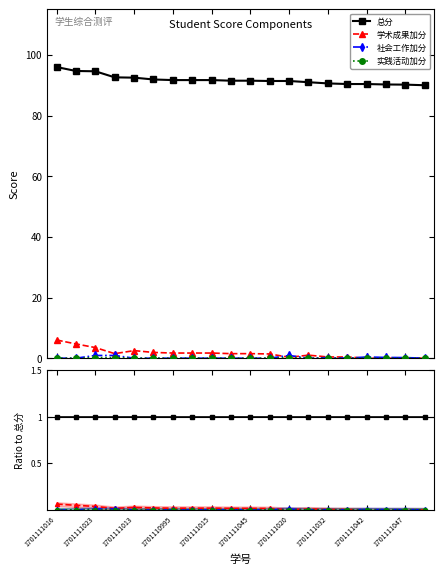

How many positive values does the 实践活动加分 series have?

3